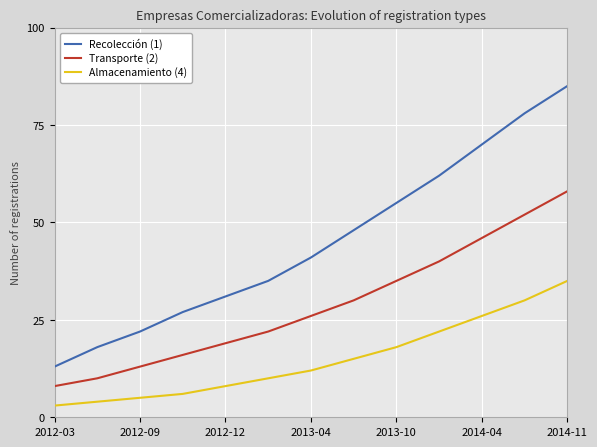

List the series in order of their overall mean, lowest first.

Almacenamiento (4), Transporte (2), Recolección (1)